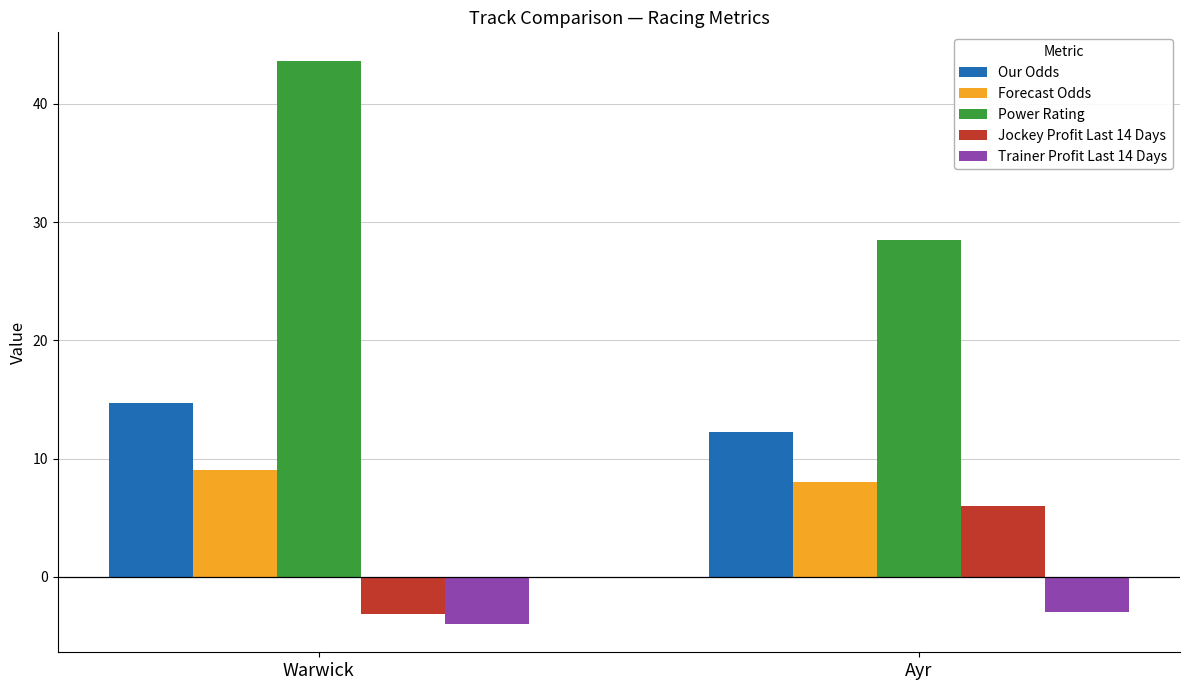

What is the difference between the maximum and minimum values in the Forecast Odds series?

1.0